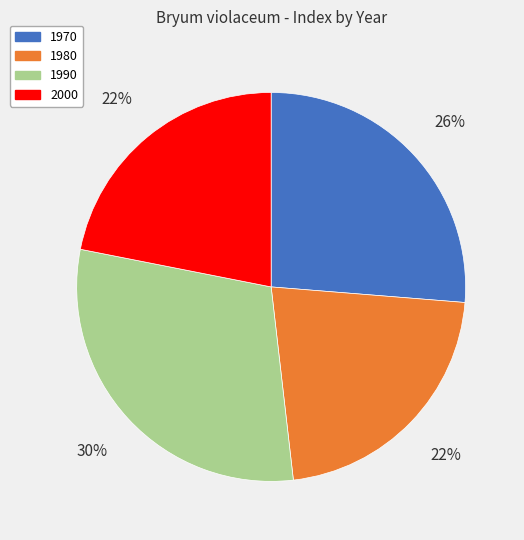

How many slices are in this pie chart?

4